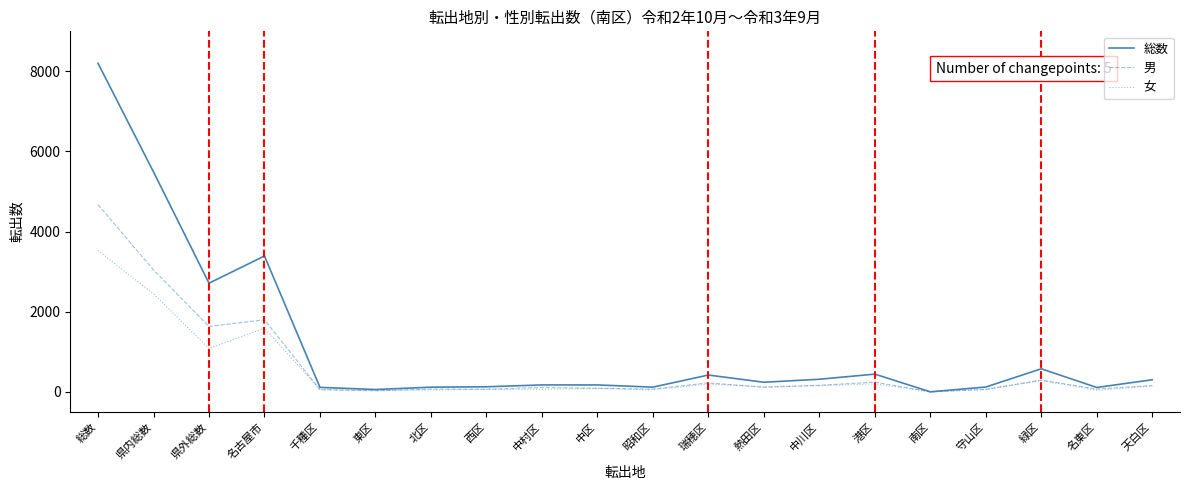

At which label is 総数 closest to 4101?

名古屋市